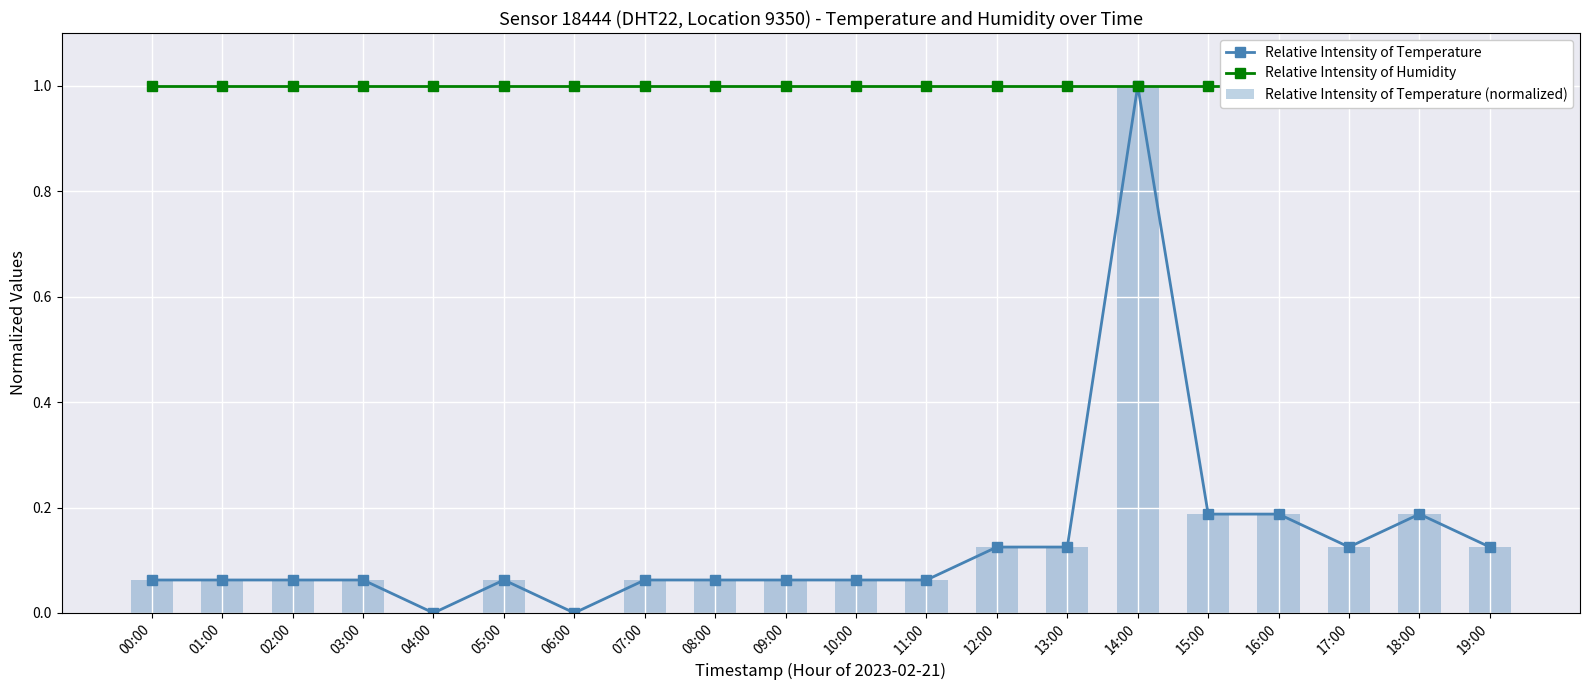

Does the chart contain stacked bars?

No